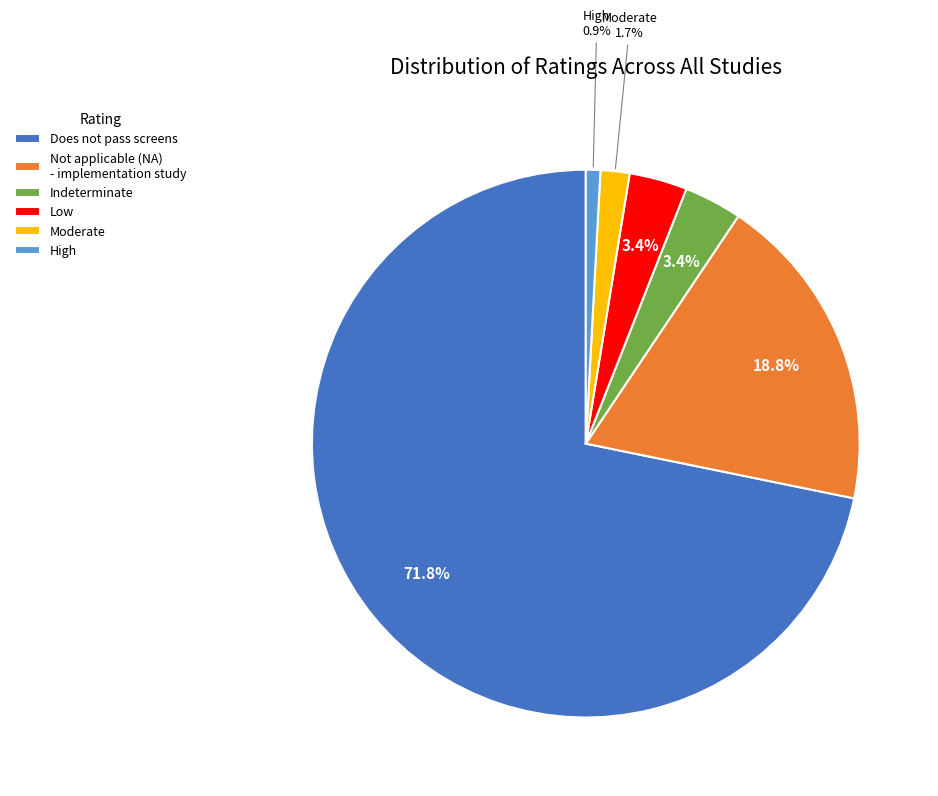

Between Does not pass screens and Not applicable (NA) - implementation study, which is larger?

Does not pass screens